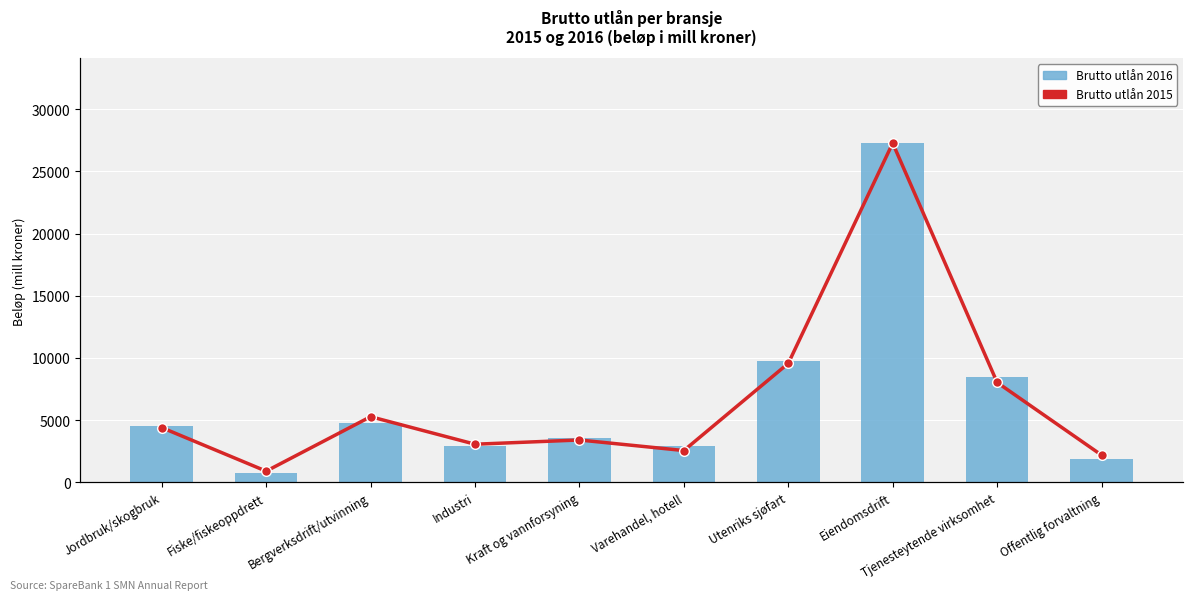

Where is Brutto utlån 2016 nearest to the value 14011?

Utenriks sjøfart